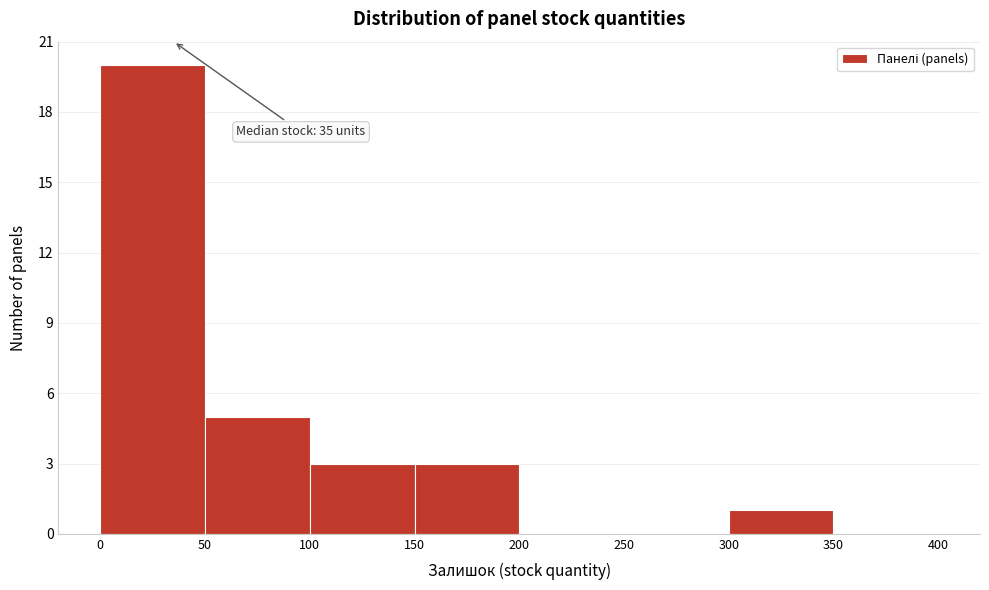

Over which range of the x-axis is the bar tallest?

0 to 50